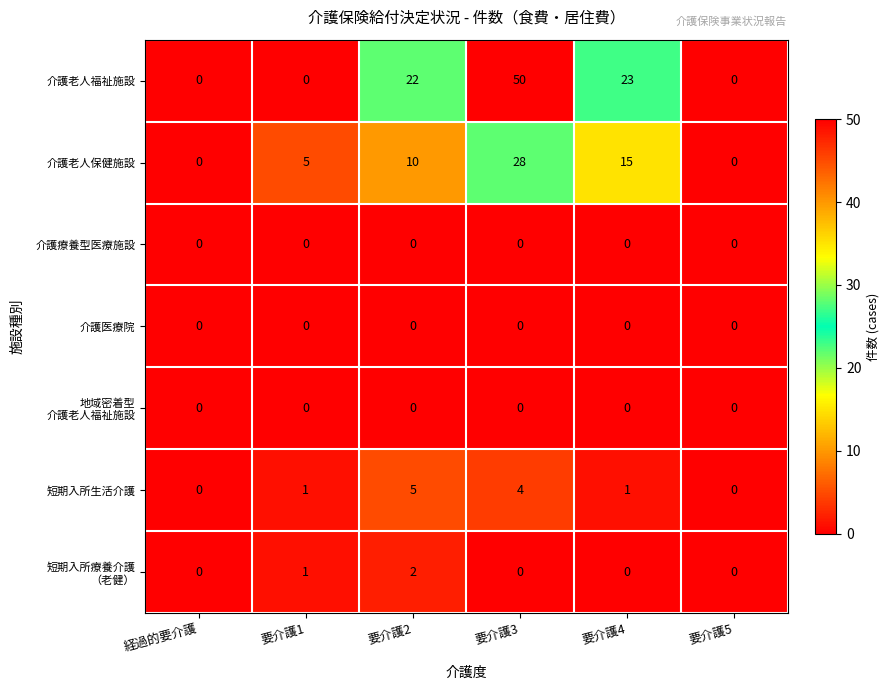

Between 要介護2 and 要介護5, which series saw the biggest shift?

介護老人福祉施設